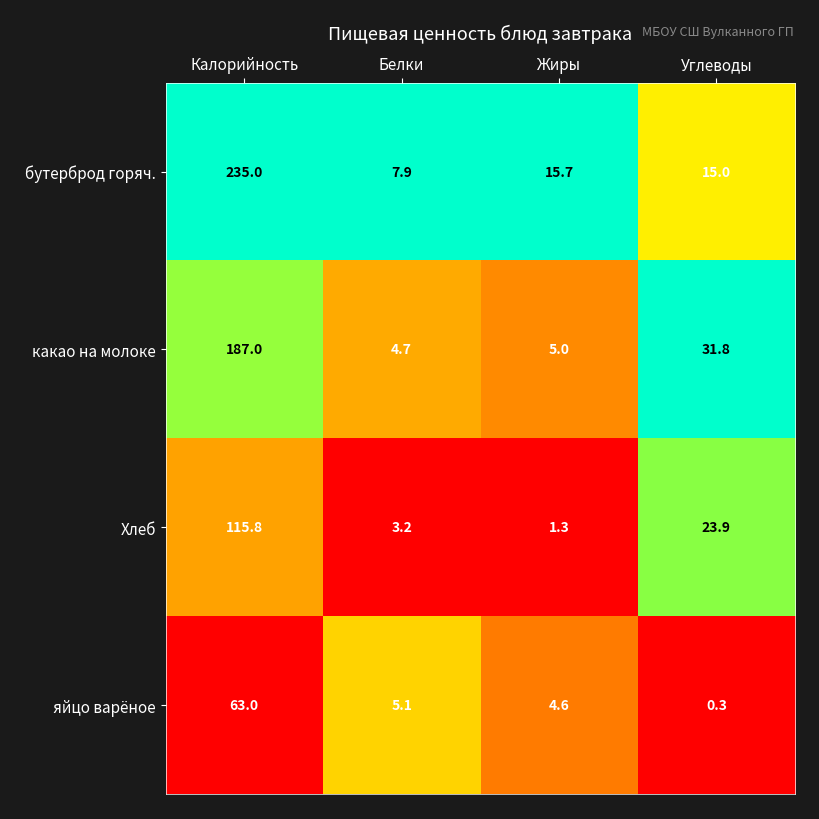

Reading right to left, transcribe all the data shown in this chart.

бутерброд горяч.: 15.0	15.7	7.9	235.0
какао на молоке: 31.8	5.0	4.7	187.0
Хлеб: 23.9	1.3	3.2	115.8
яйцо варёное: 0.3	4.6	5.1	63.0